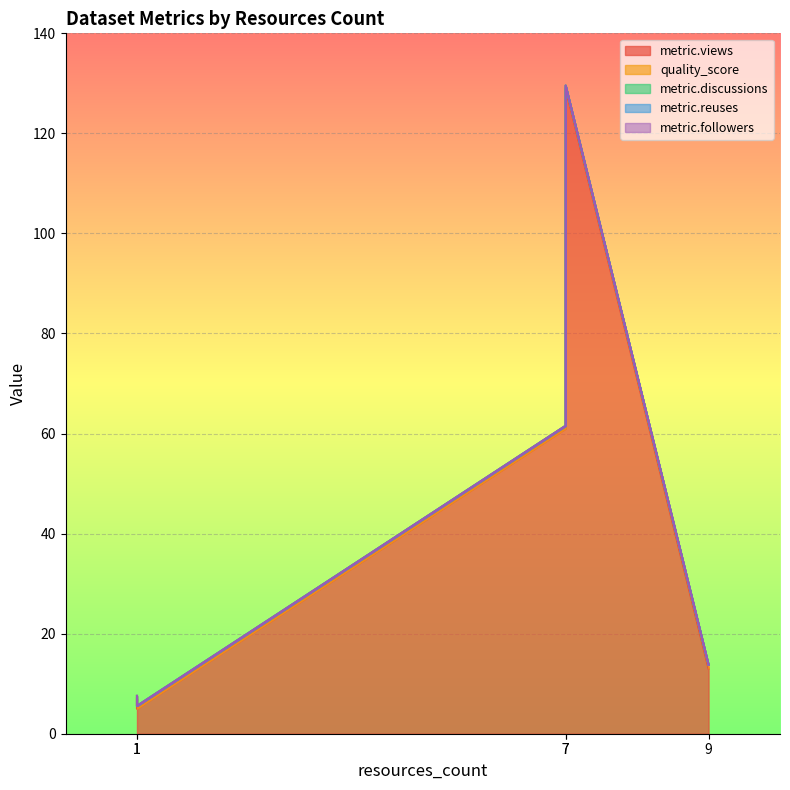

Rank the categories by metric.views value from highest to lowest.

7, 7, 9, 1, 1